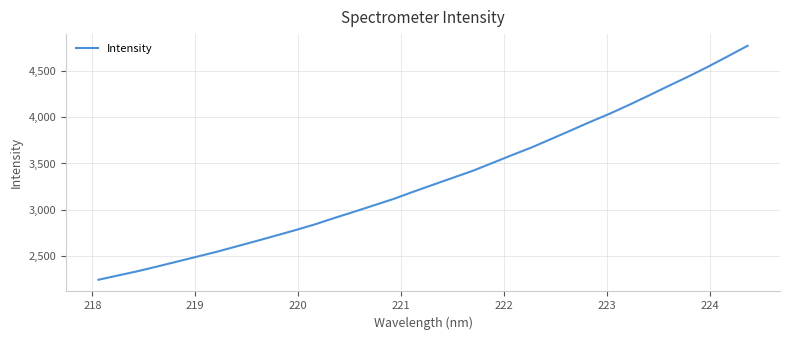

What is the sum of all values?

113156.6